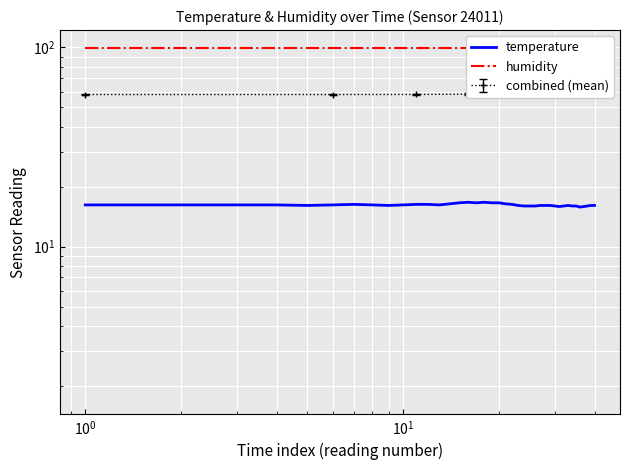

True or false: humidity and temperature intersect in this chart.

False